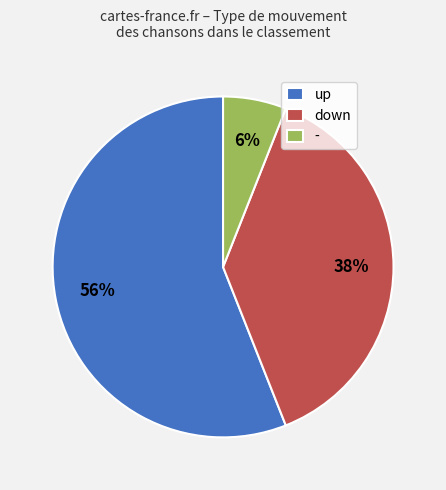

Rank the categories by value from highest to lowest.

up, down, -